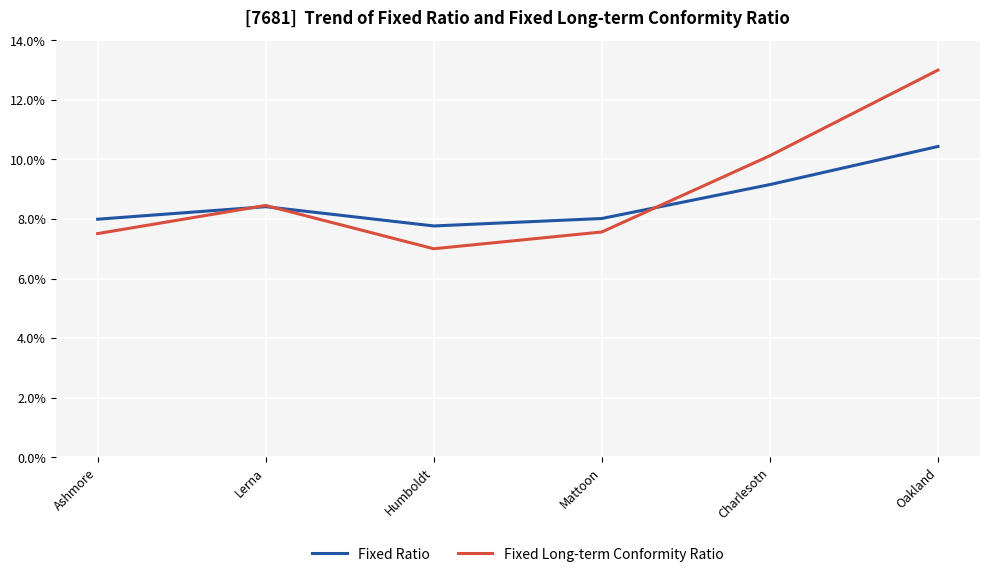

The value of Fixed Ratio at Charlesotn is 0.1. True or false?

True